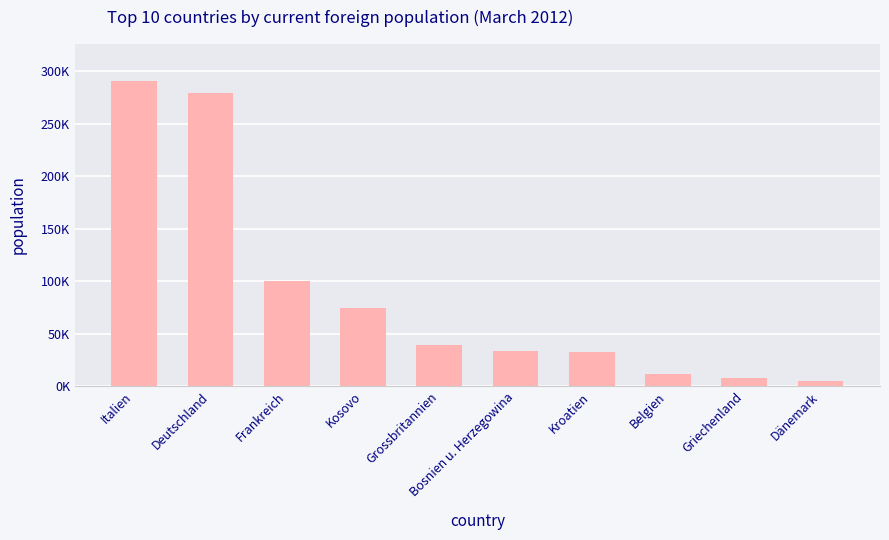

The chart shows a value of 79082 at Italien. True or false?

False